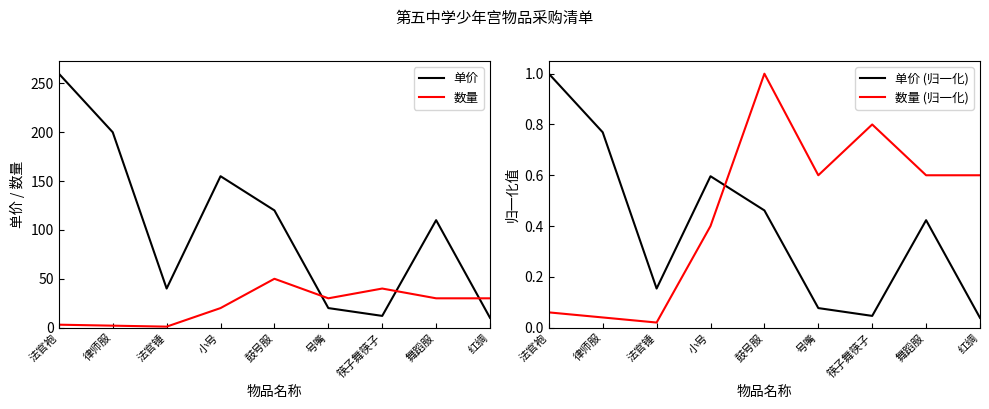

Reading left to right, transcribe all the data shown in this chart.

单价: 260.0	200.0	40.0	155.0	120.0	20.0	12.0	110.0	10.0
数量: 3.0	2.0	1.0	20.0	50.0	30.0	40.0	30.0	30.0
单价 (归一化): 1.0	0.8	0.2	0.6	0.5	0.1	0.0	0.4	0.0
数量 (归一化): 0.1	0.0	0.0	0.4	1.0	0.6	0.8	0.6	0.6